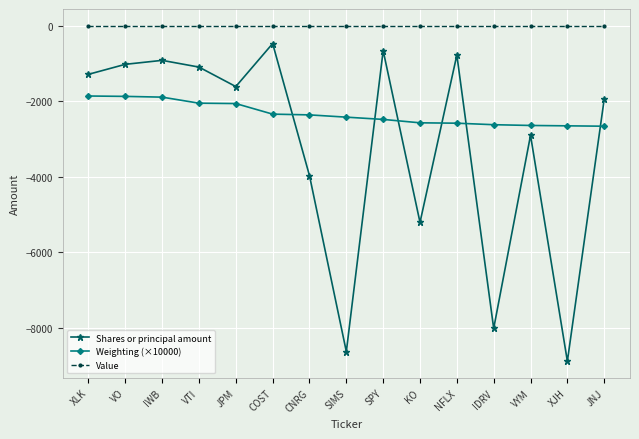

What are all the series names shown in the legend?

Shares or principal amount, Weighting (×10000), Value